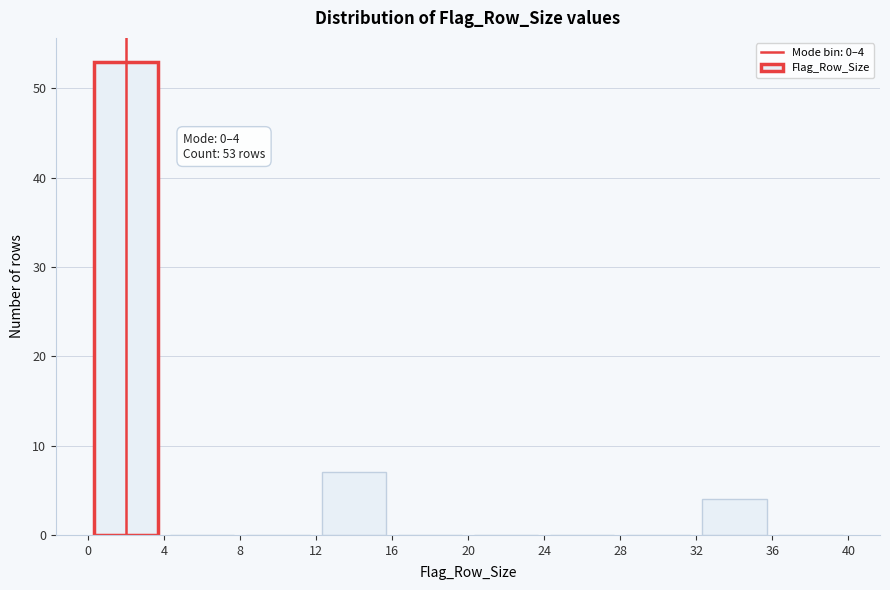

Over which range of the x-axis is the bar tallest?

0 to 4